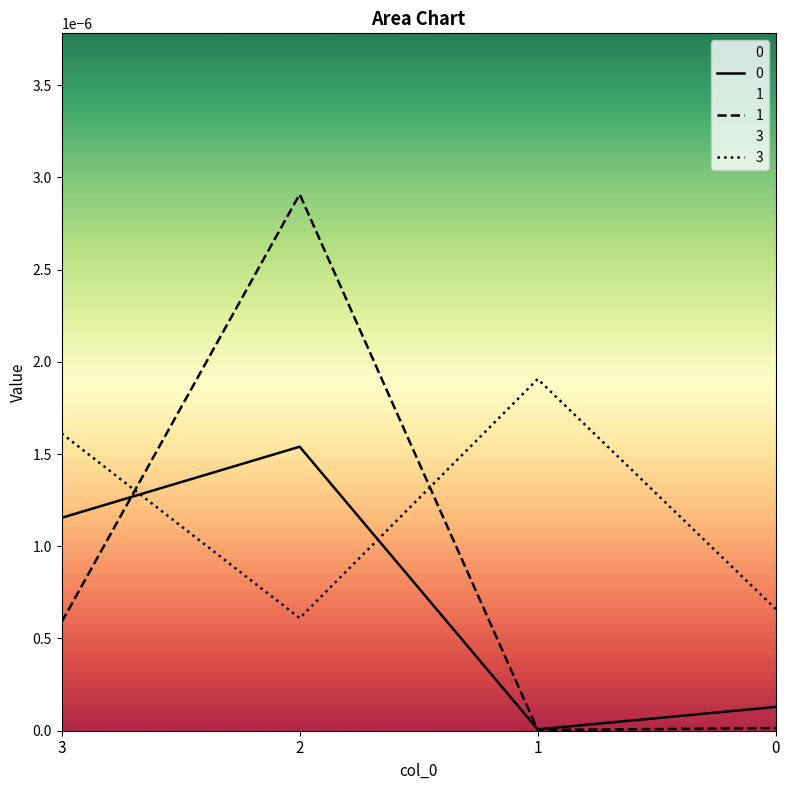

List the labels in order of 3 value, largest first.

1, 3, 0, 2